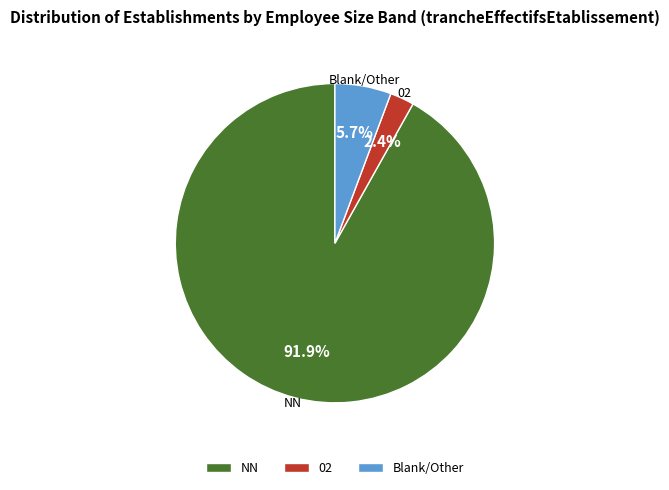

What is the smallest slice in the pie chart?

02